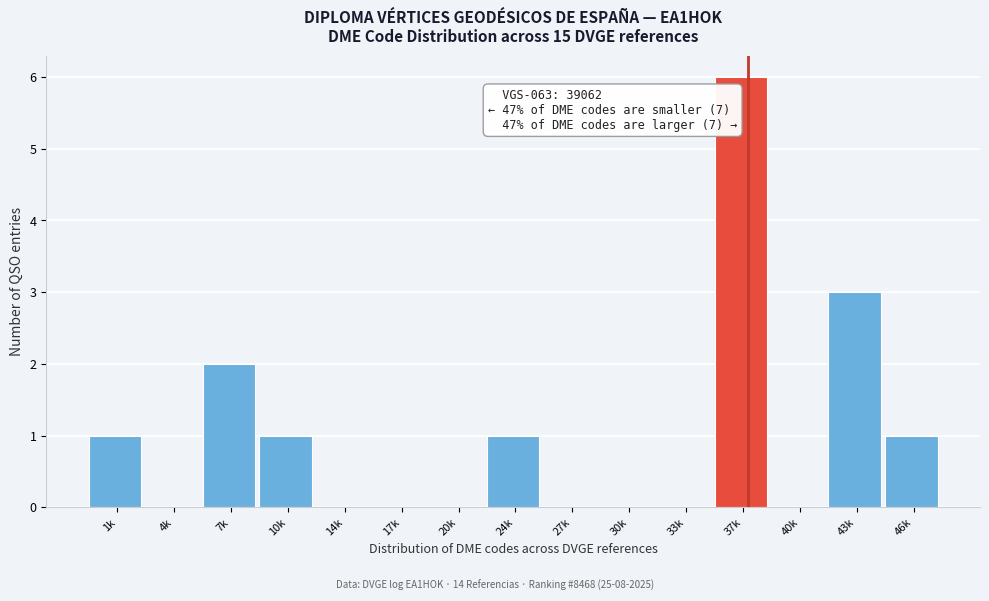

Reading left to right, transcribe all the data shown in this chart.

1k=1	4k=0	7k=2	10k=1	14k=0	17k=0	20k=0	24k=1	27k=0	30k=0	33k=0	37k=6	40k=0	43k=3	46k=1